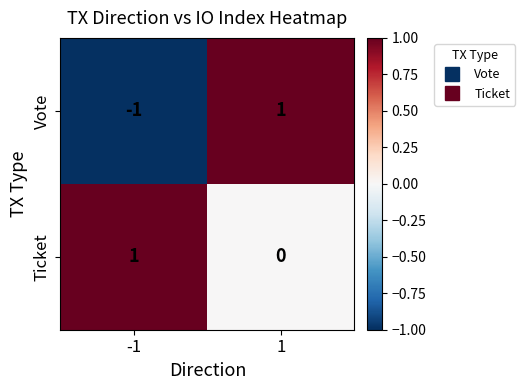

Rank the series by their average value, from highest to lowest.

Ticket, Vote